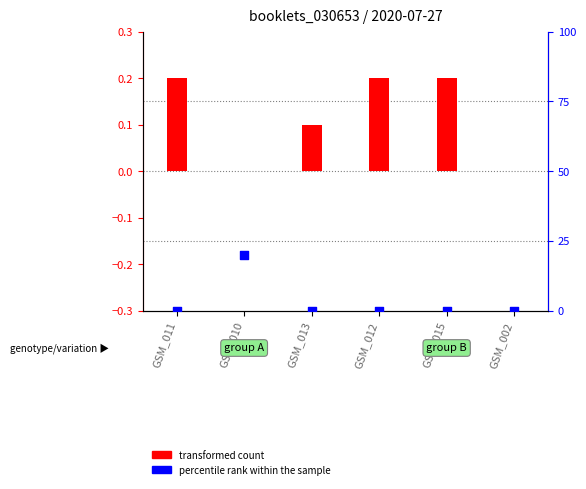

At which category is the sum across all series the highest?

GSM_010